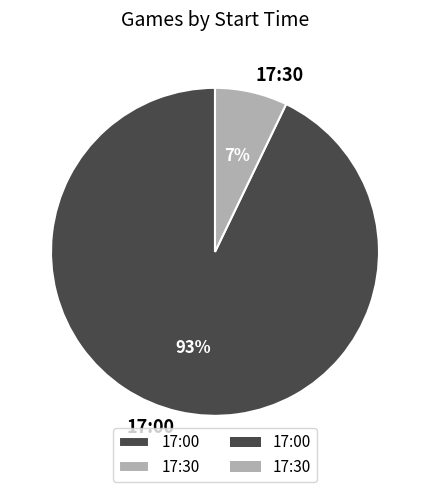

Which category has the smallest portion of the pie?

17:30